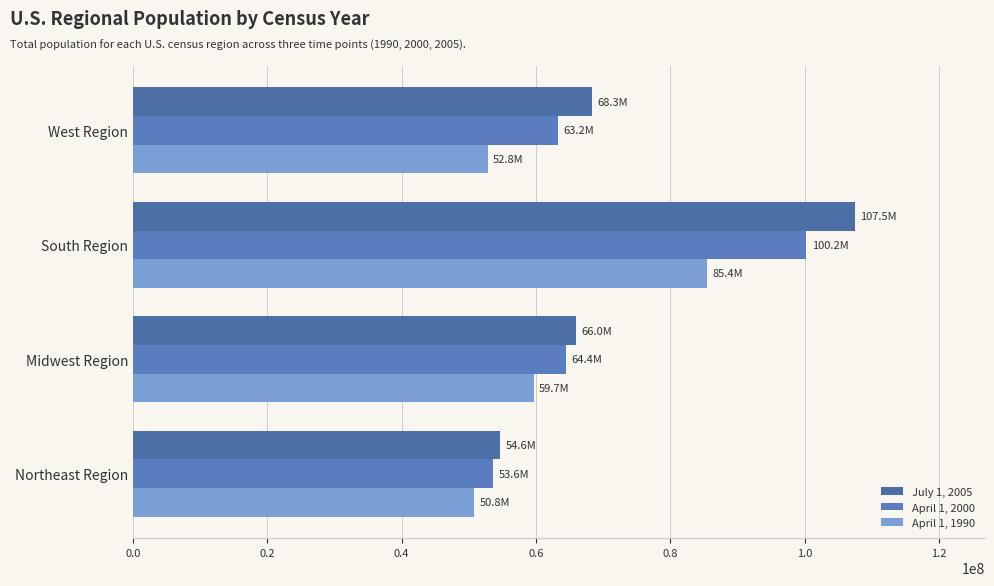

How many data points in April 1, 2000 are less than 64395194?

2